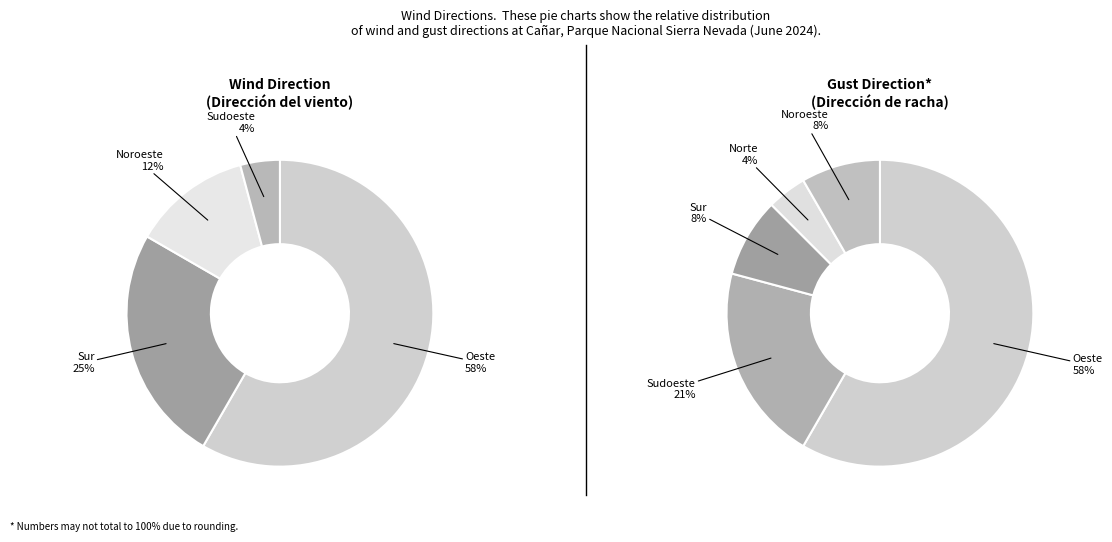

Count the number of slices in the pie.

4